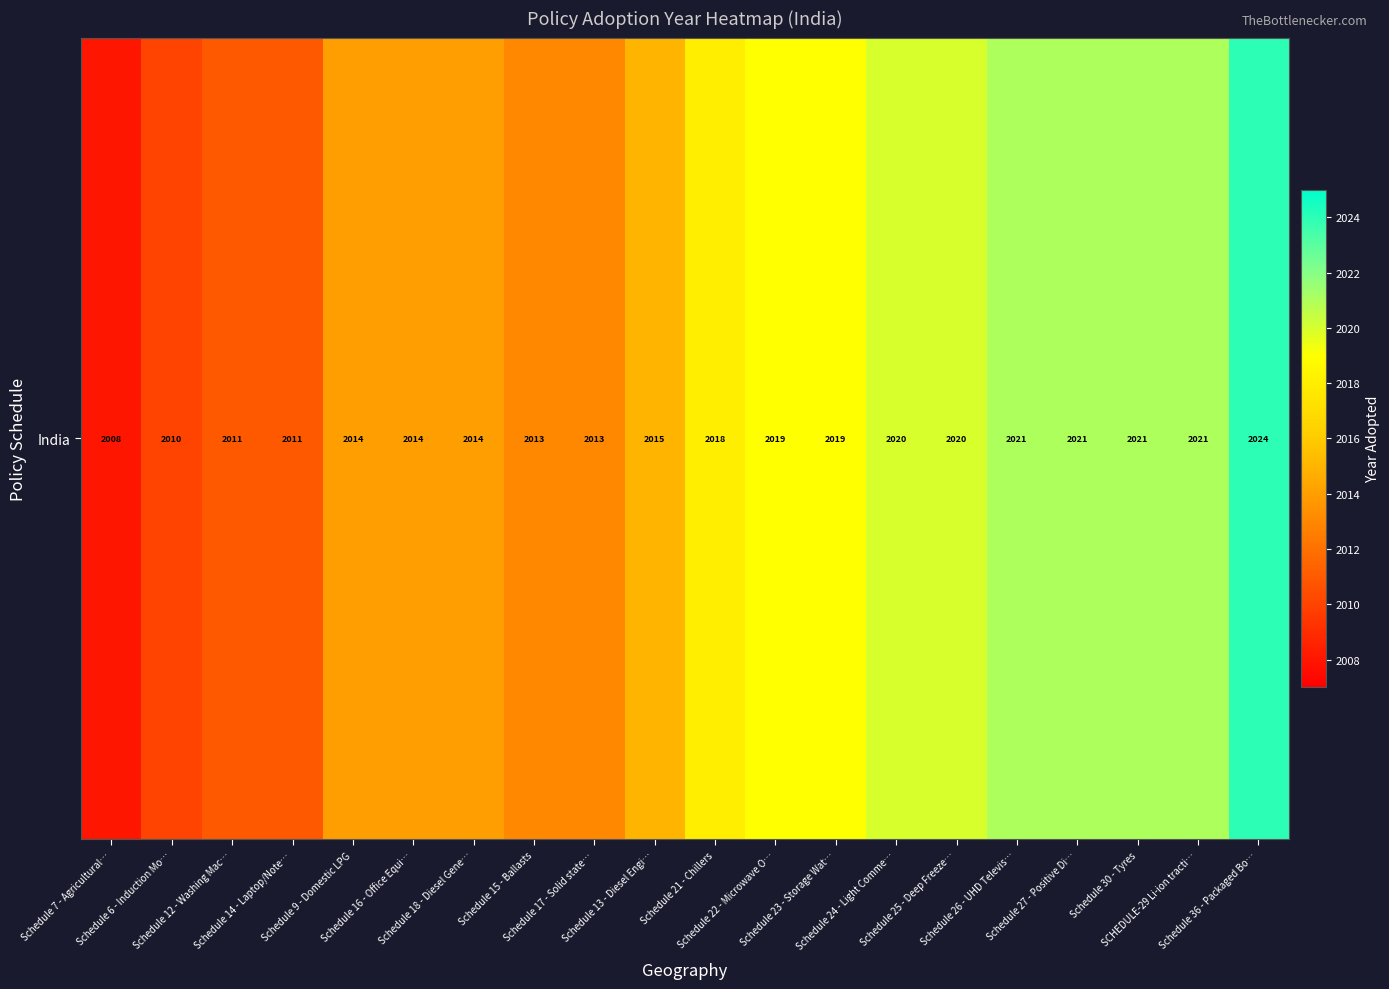

Which category has the lowest value across all series?

Schedule 7 - Agricultural…